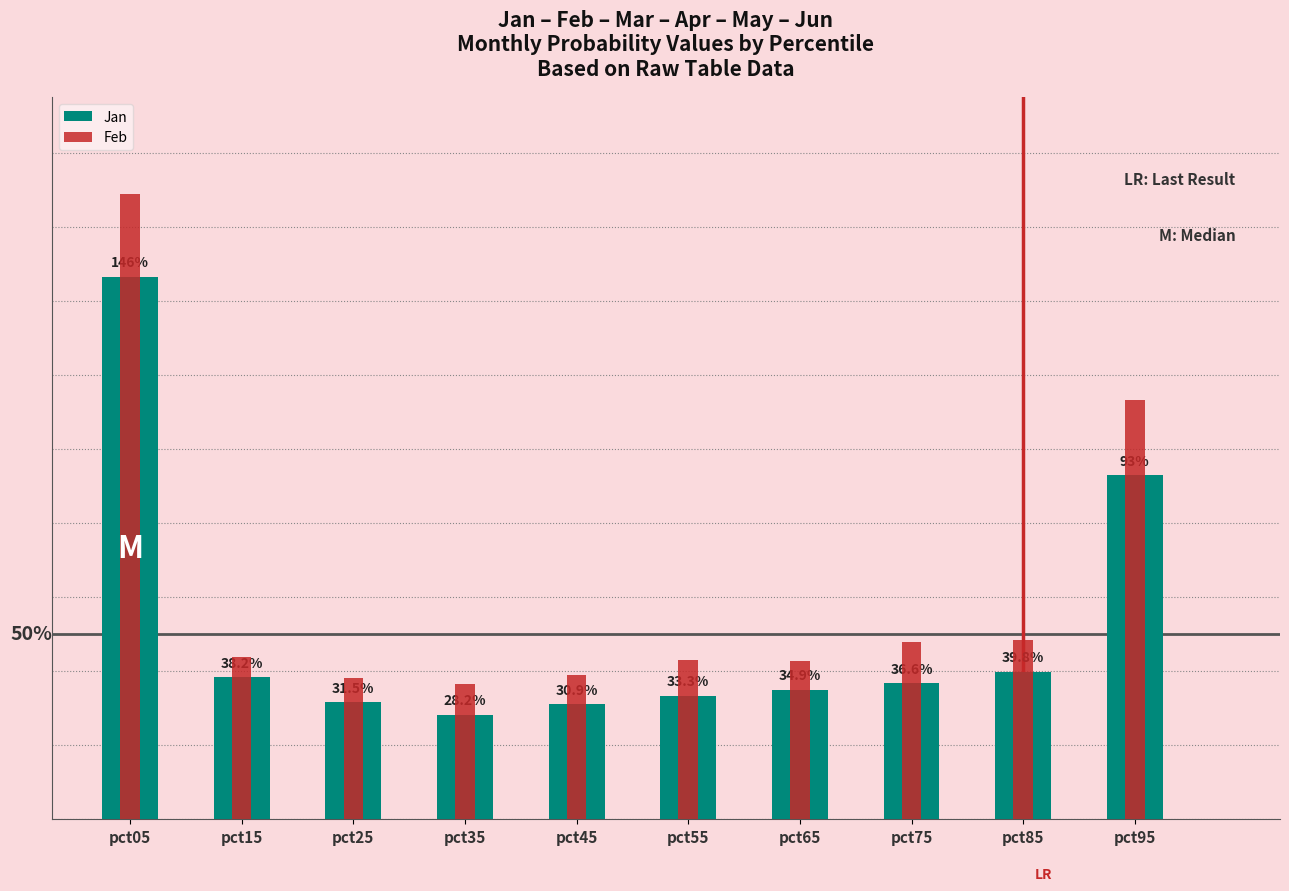

What is the minimum value for Jan?

0.3